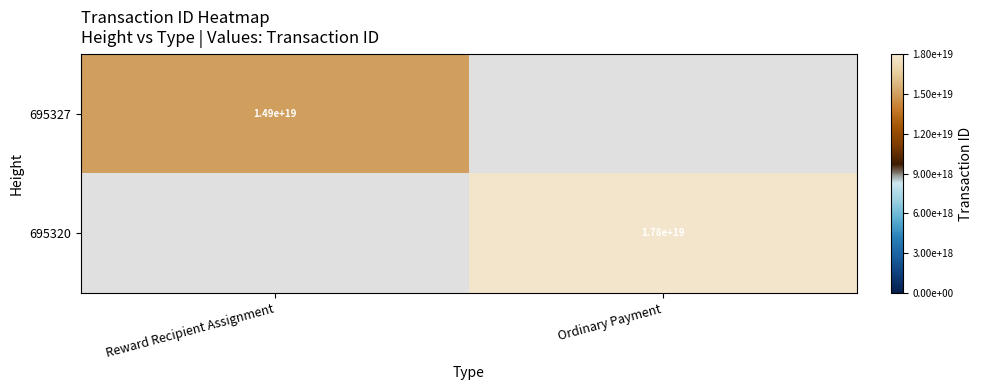

Is it true that 695320 equals 10702985920424091648 at Ordinary Payment?

False